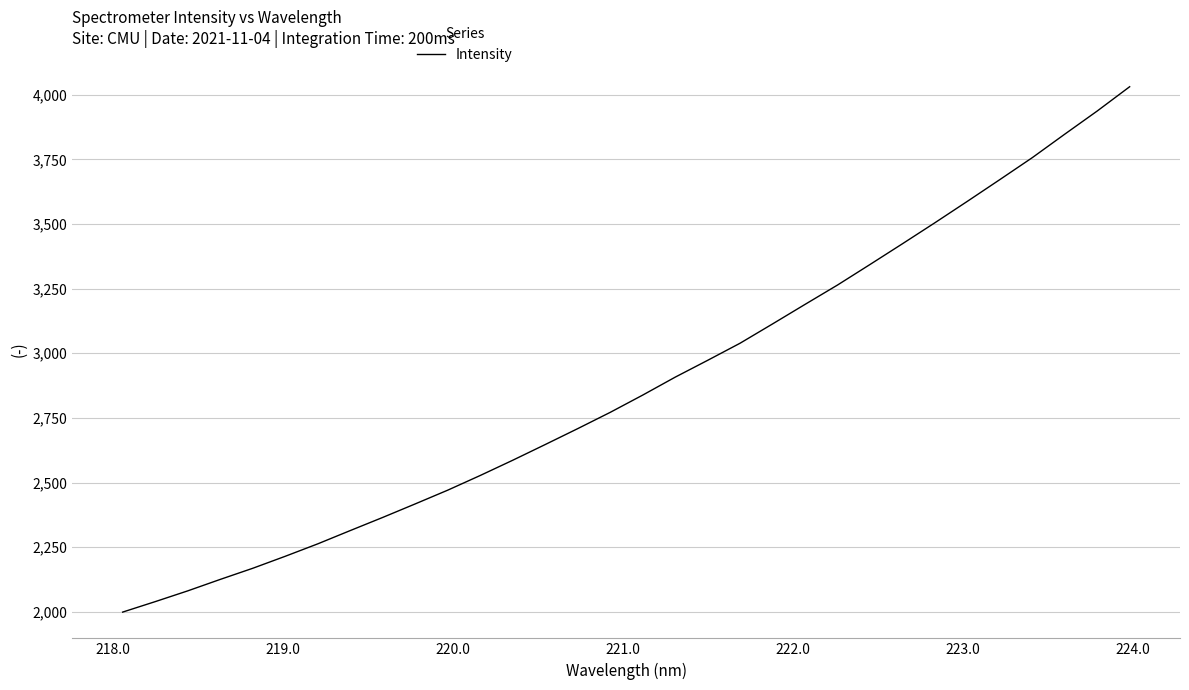

What is the smallest value displayed?

1998.5